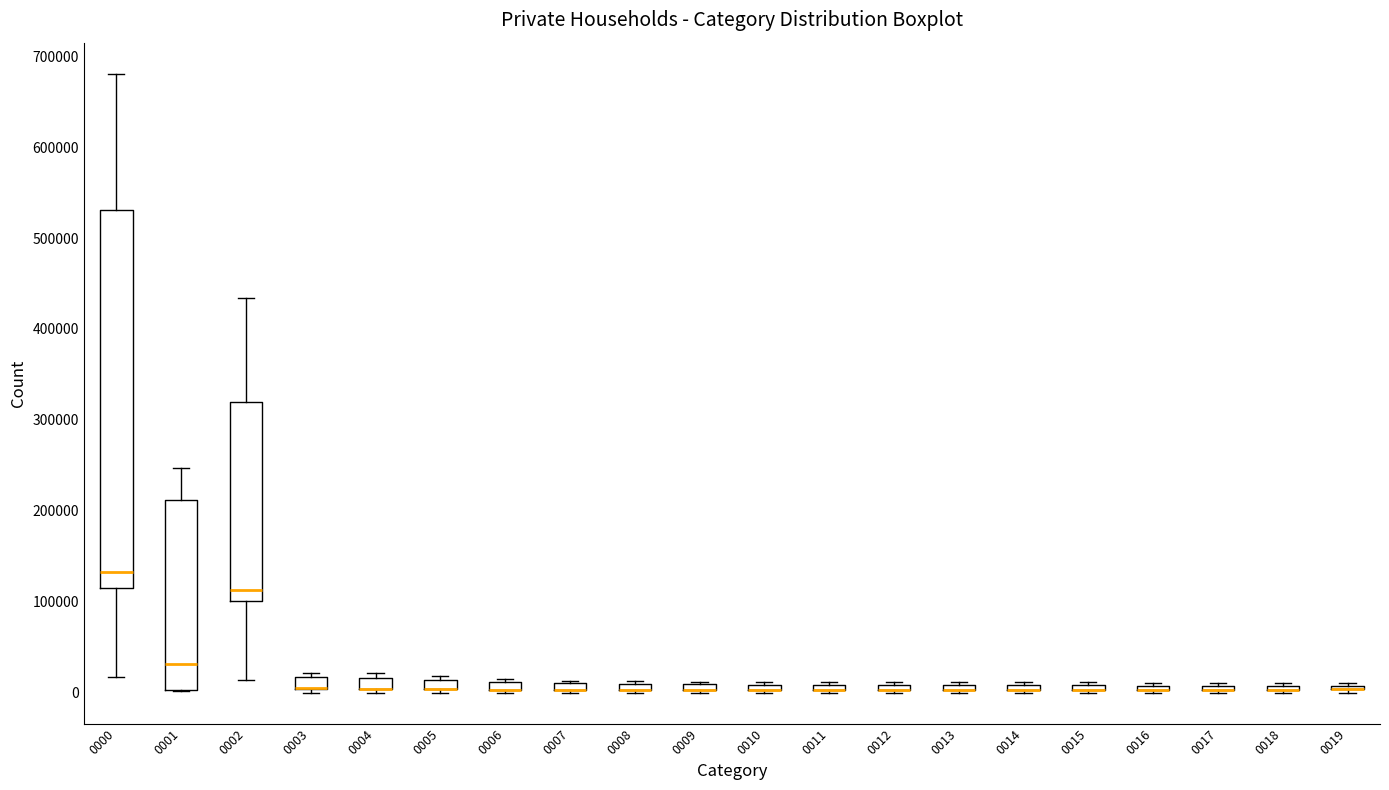

Comparing the boxes themselves (not the whiskers), which one is the tallest?

0000